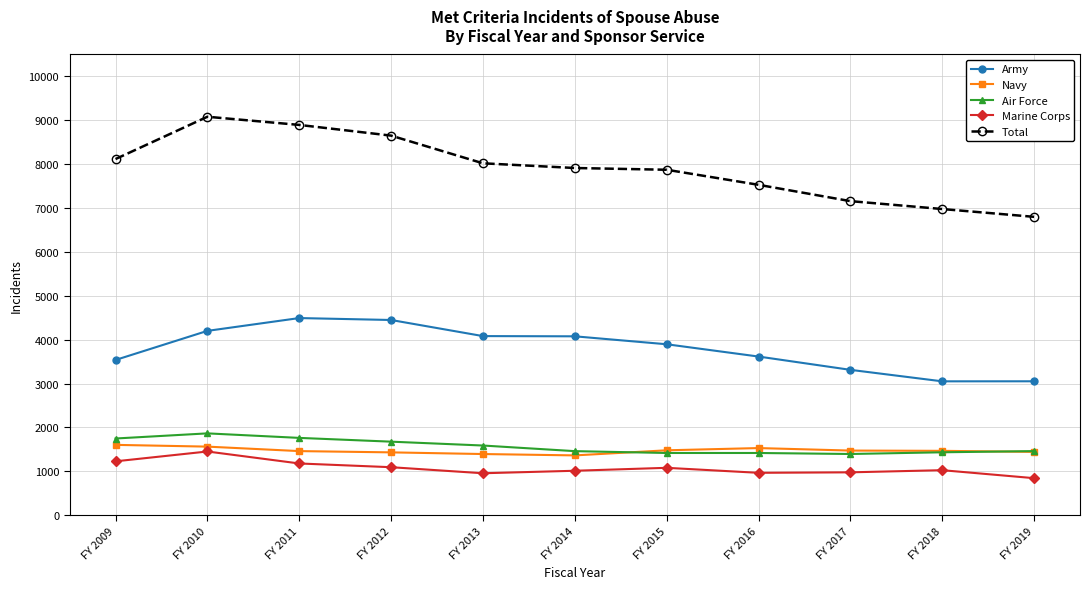

What is the value of the Marine Corps point at the 3rd from the left?

1179